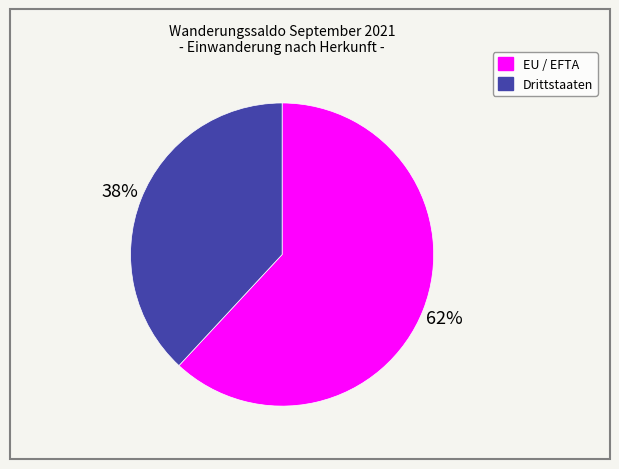

What is the smallest slice in the pie chart?

Drittstaaten